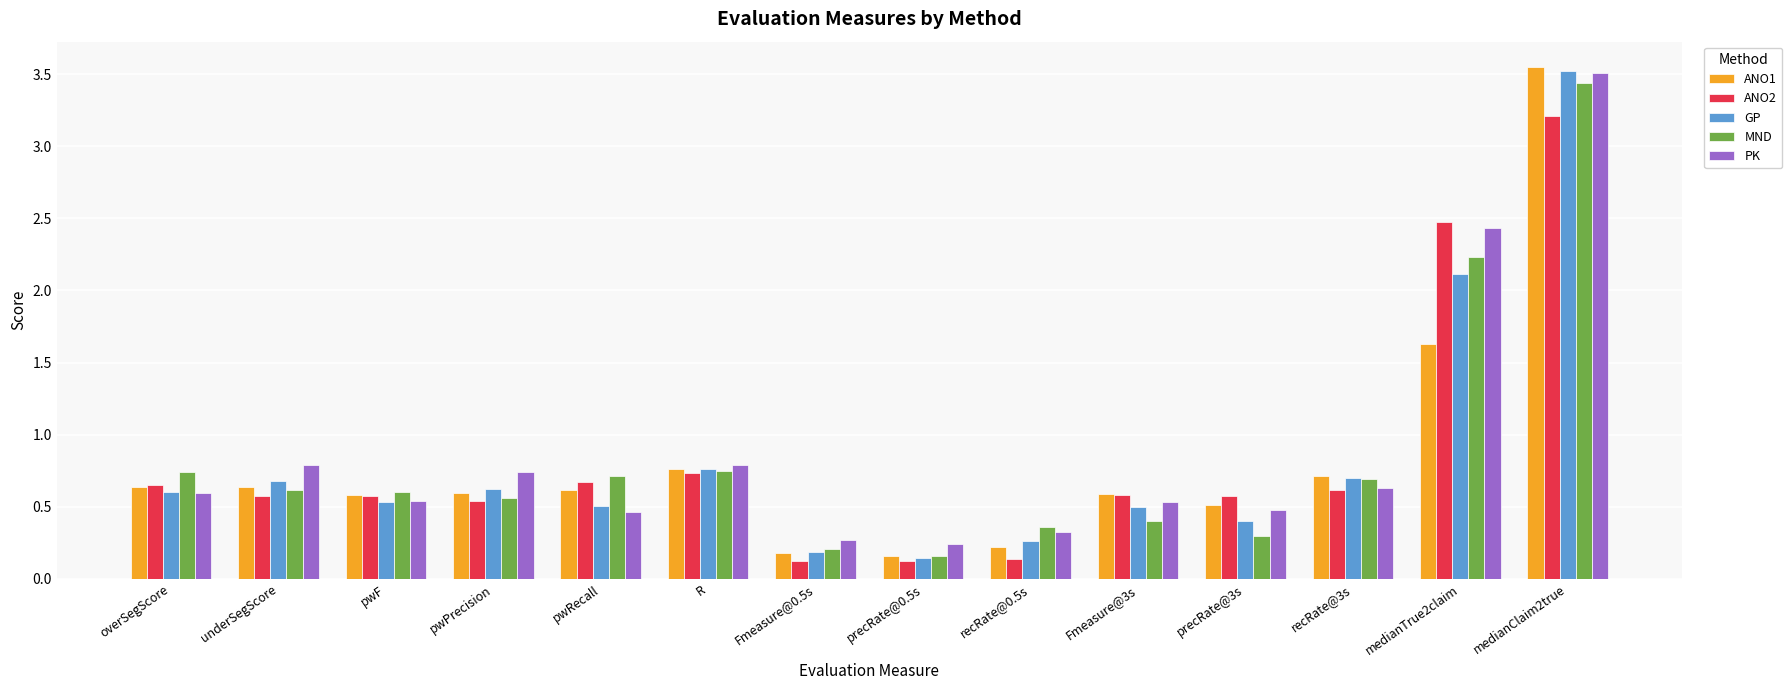

Which series has the widest spread of values?

ANO1